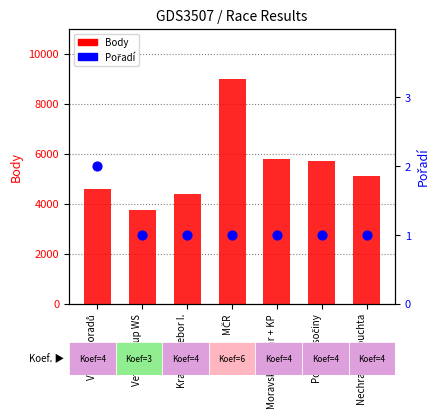

At which category is the sum across all series the highest?

MČR